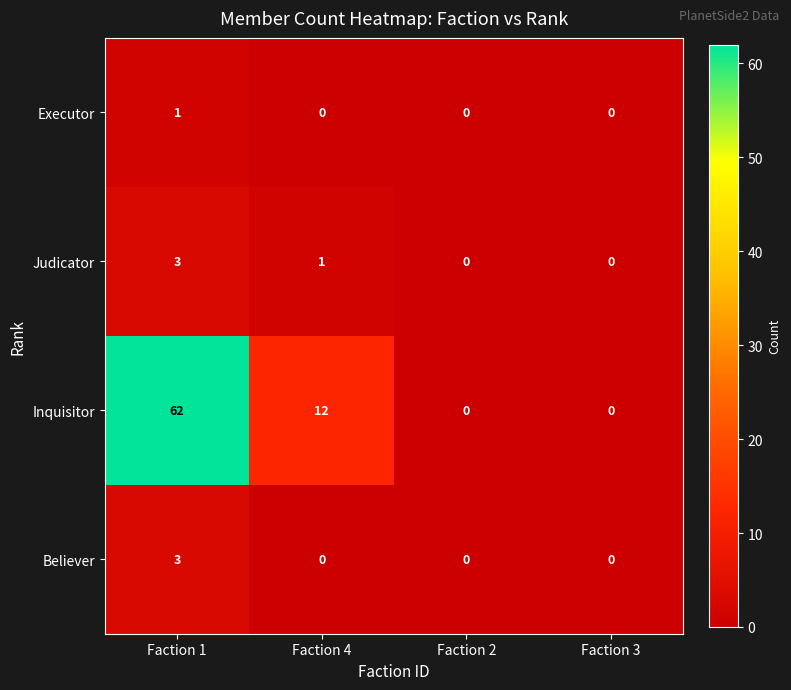

At which label does Inquisitor first exceed 12?

Faction 1